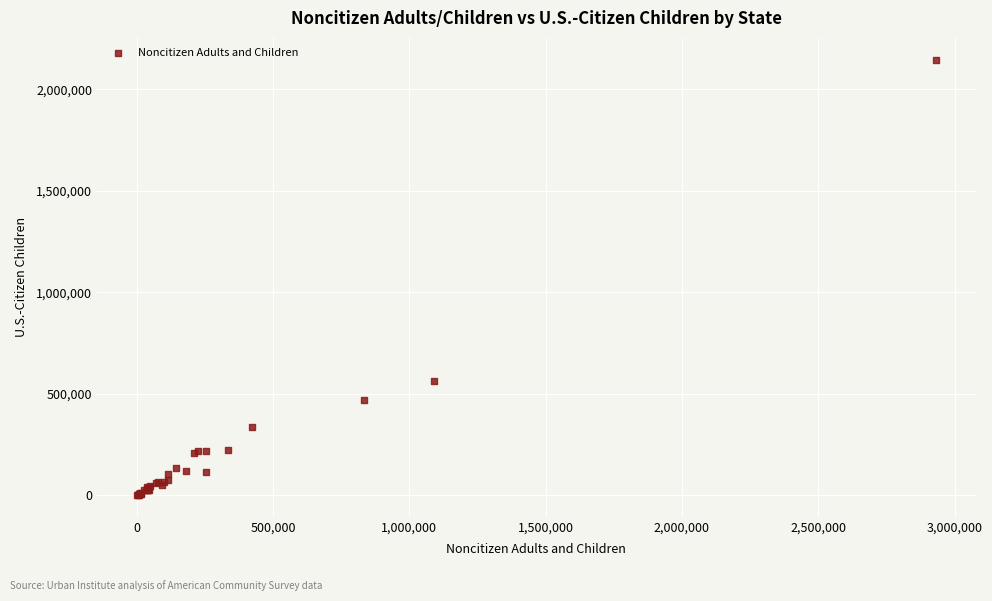

What Y value in the scatter plot is closest to 1074000?

564000